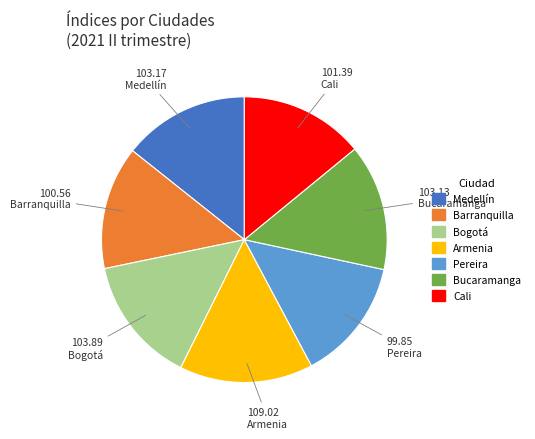

What is the largest slice in the pie chart?

Armenia